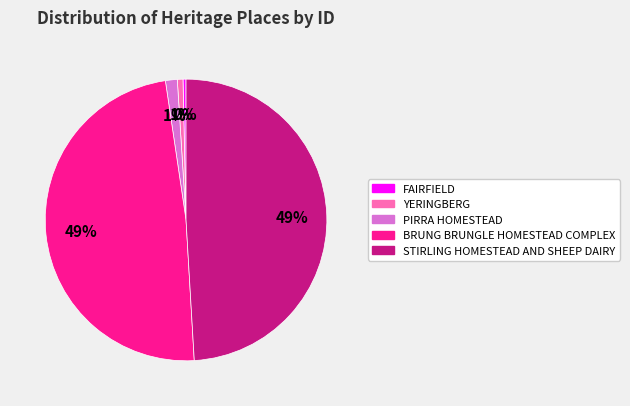

Approximately how many times larger is the value at PIRRA HOMESTEAD compared to FAIRFIELD?

3.9